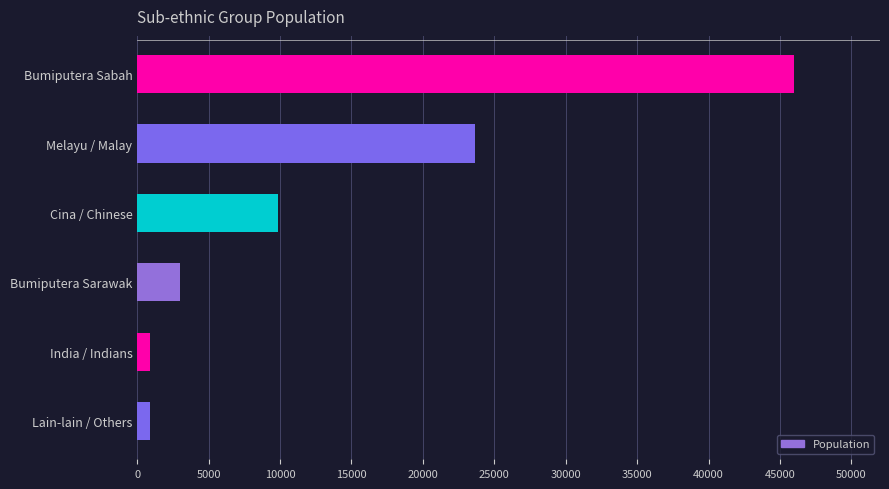

How many categories are shown in the chart?

6